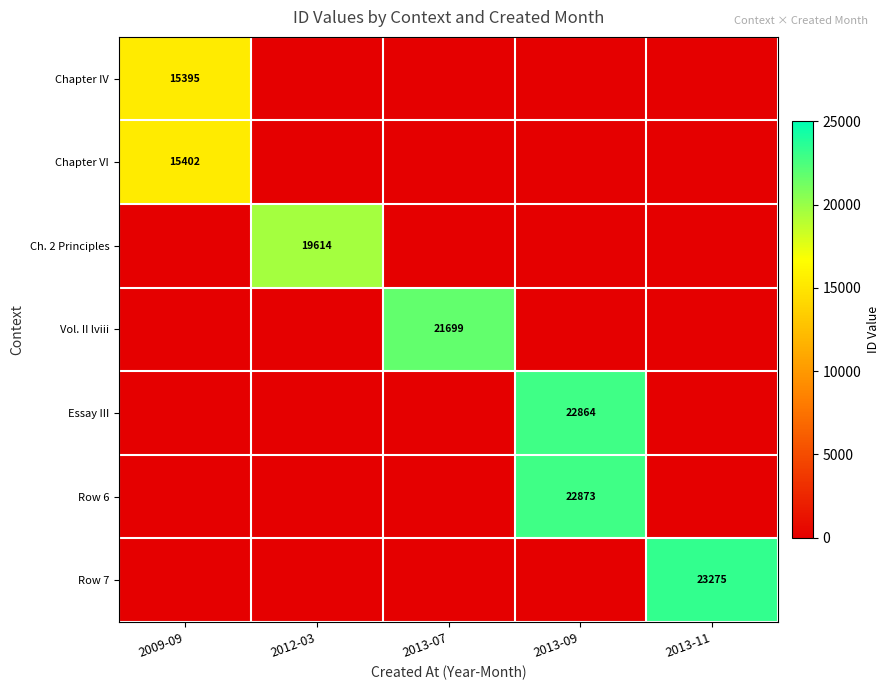

Where is Chapter IV nearest to the value 7697?

2012-03